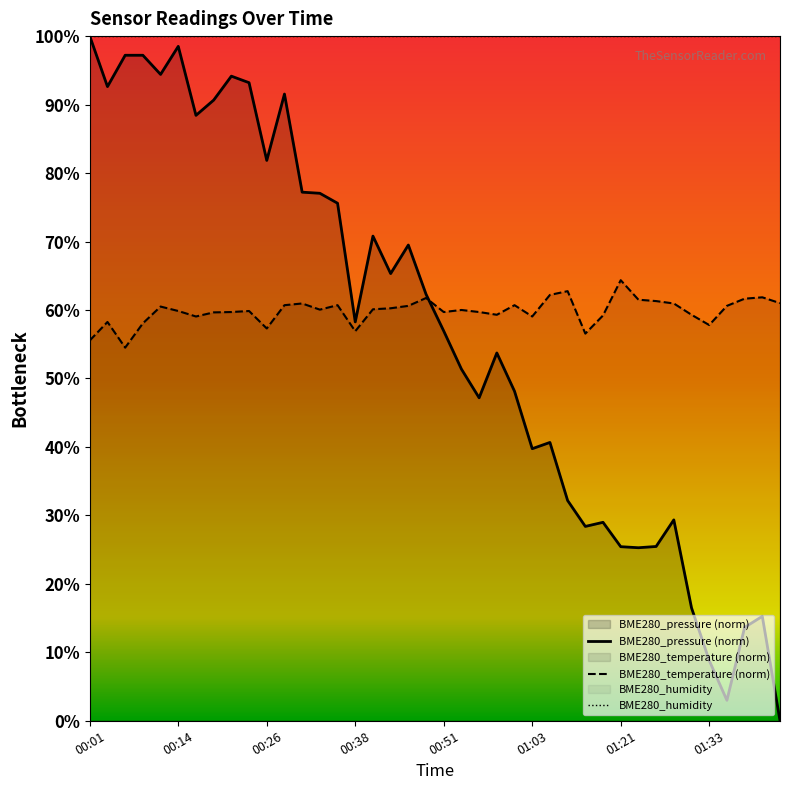

What position from the right is 00:58?

17